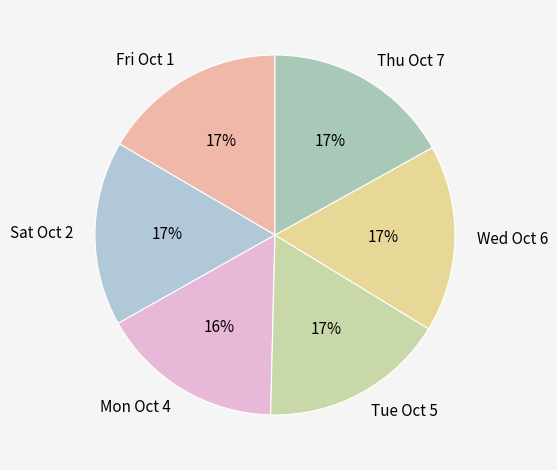

Is the sum of Mon Oct 4 and Wed Oct 6 greater than half?

No